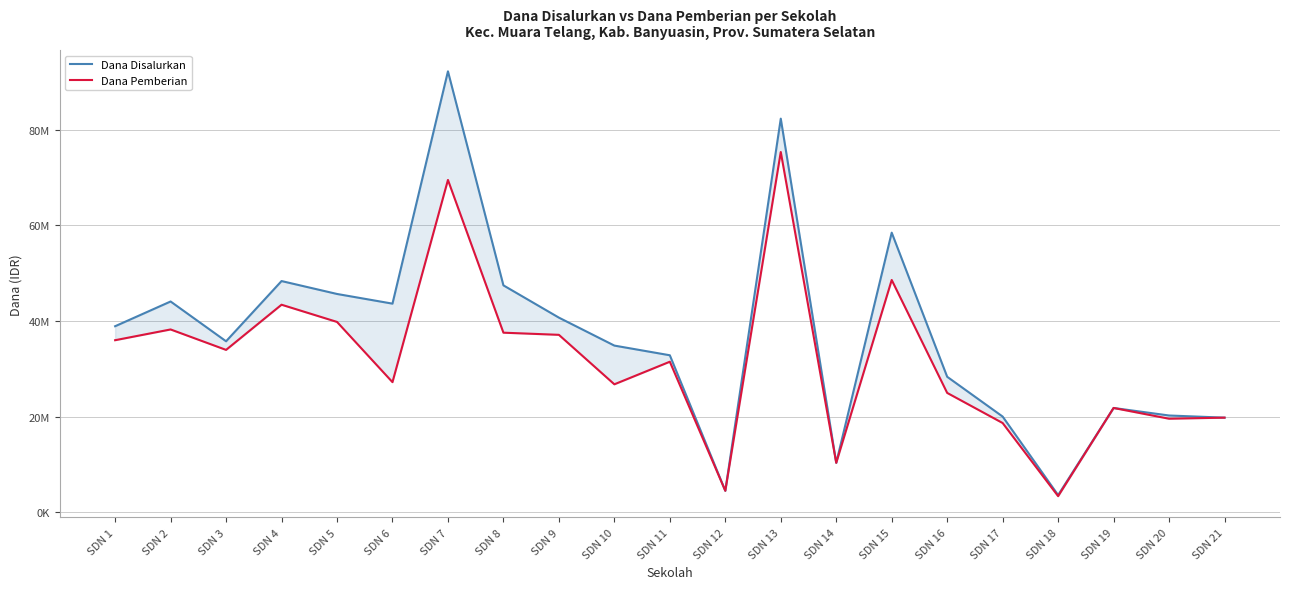

In Dana Disalurkan, how many points are higher than both neighbors (excluding endpoints)?

6